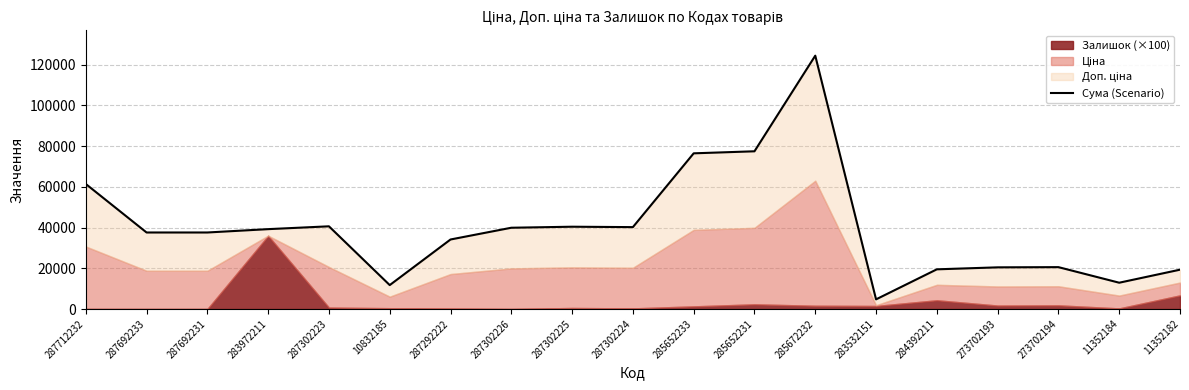

Reading left to right, transcribe all the data shown in this chart.

287712232=61434.3	287692233=37593.6	287692231=37593.6	283972211=39237.1	287302223=40628.3	10832185=11747.6	287292222=34152.7	287302226=39928.3	287302225=40428.3	287302224=40228.3	285652233=76487.2	285652231=77487.2	285672232=124468.5	283532151=4738.6	284392211=19493.1	273702193=20467.9	273702194=20567.9	11352184=12917.5	11352182=19317.5